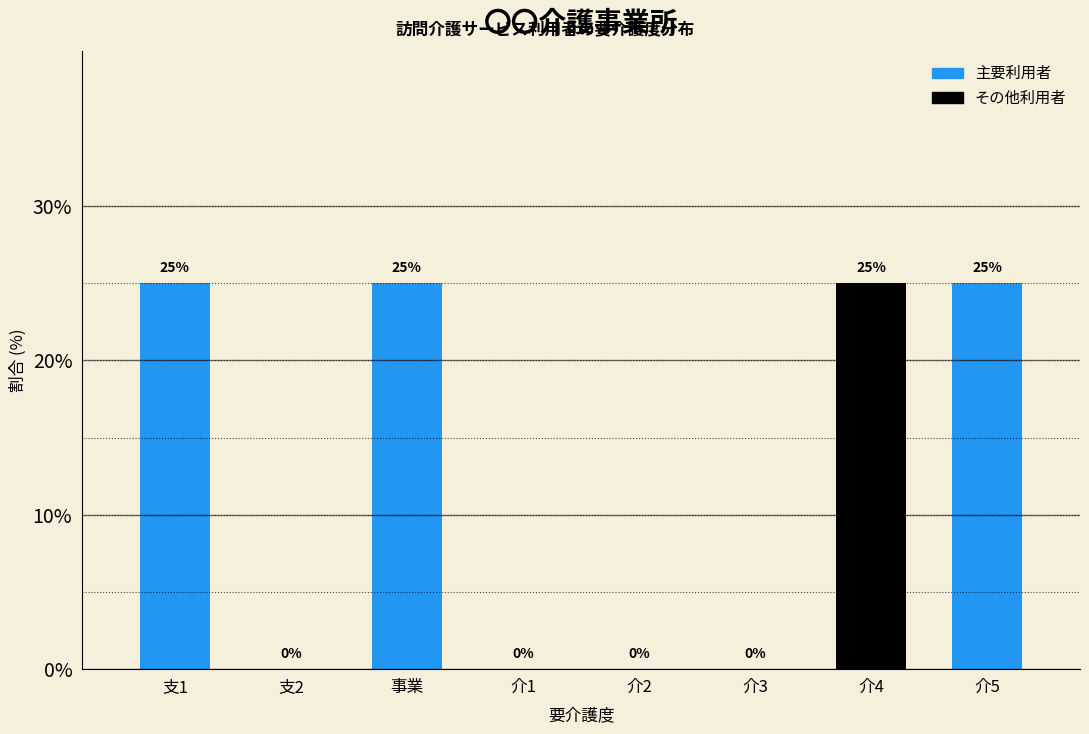

Reading left to right, extract all data points from this chart.

支1=25	支2=0	事業=25	介1=0	介2=0	介3=0	介4=25	介5=25